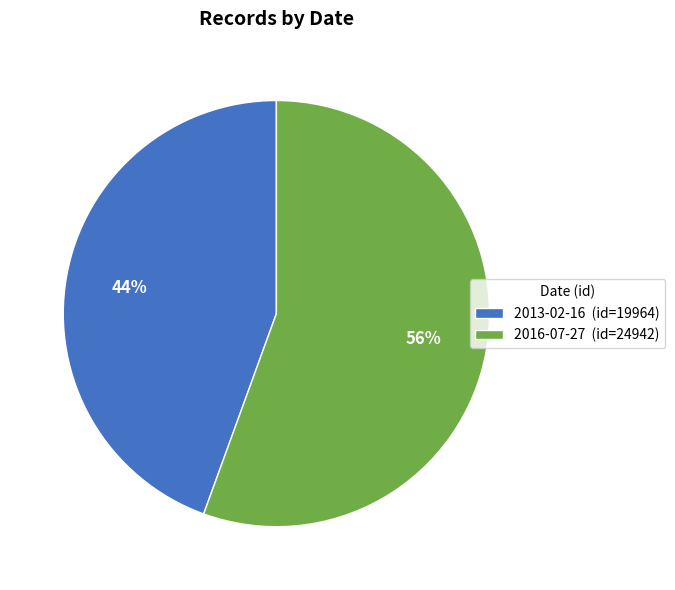

To the nearest percent, what percentage of the pie is 2016-07-27?

56%